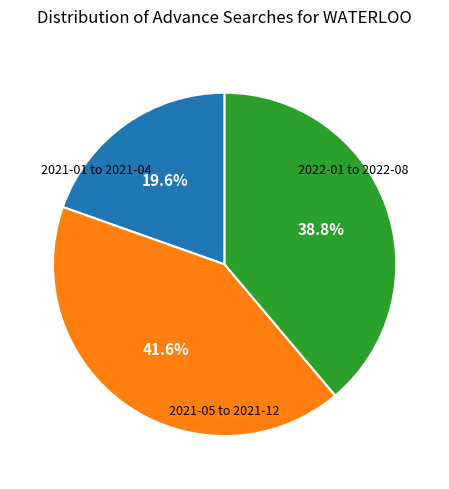

To the nearest percent, what is the difference between the largest and smallest slice percentages?

22%